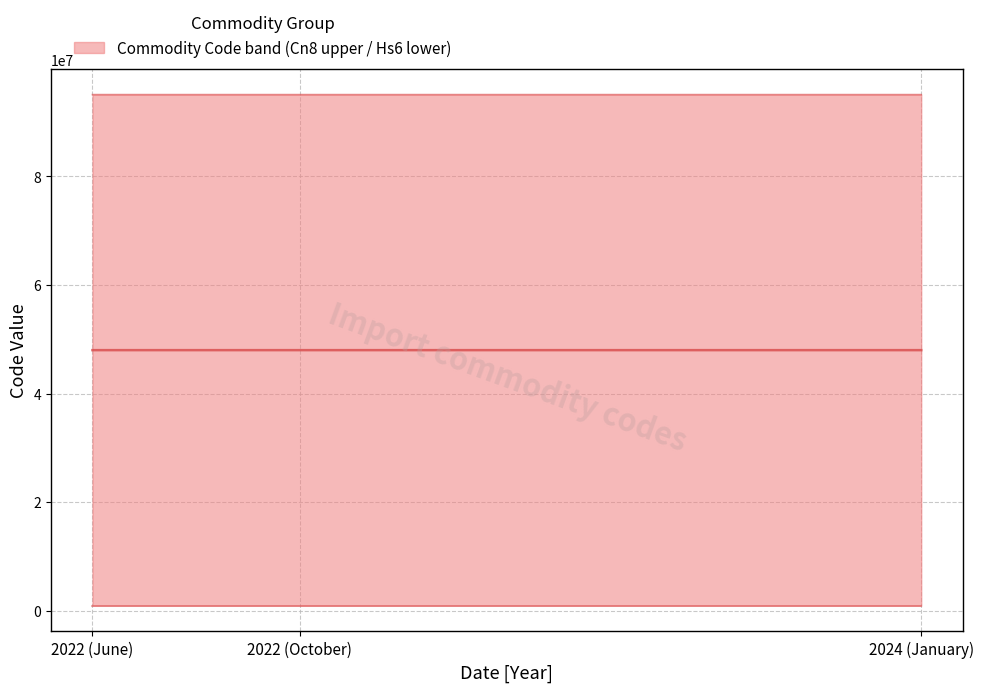

What is the difference between the highest and lowest values at 2022 (June)?

94092580